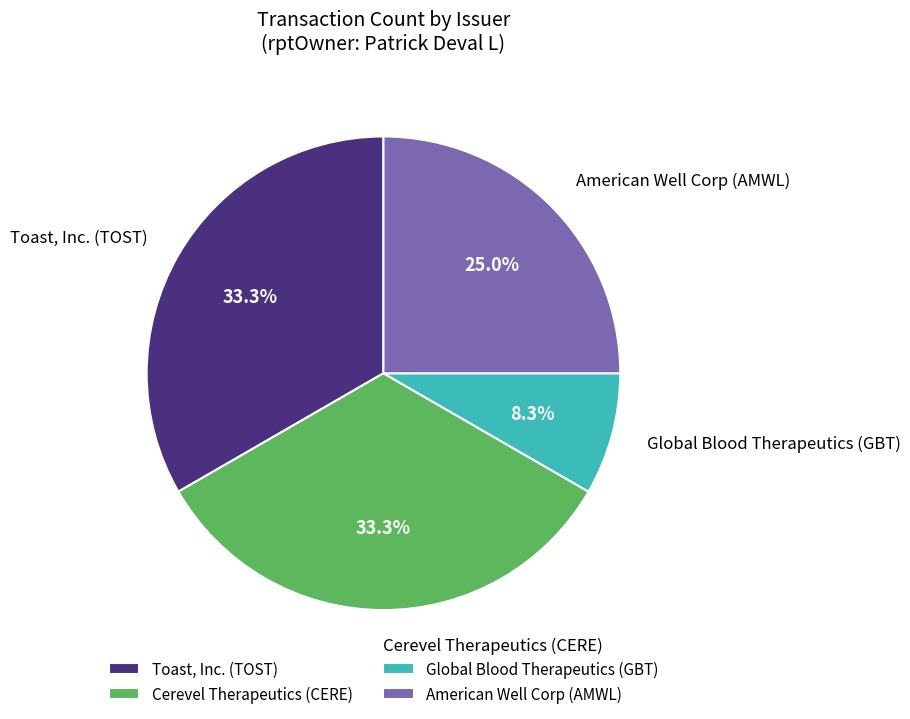

To the nearest percent, what is the combined percentage of Toast, Inc. (TOST) and American Well Corp (AMWL)?

58%